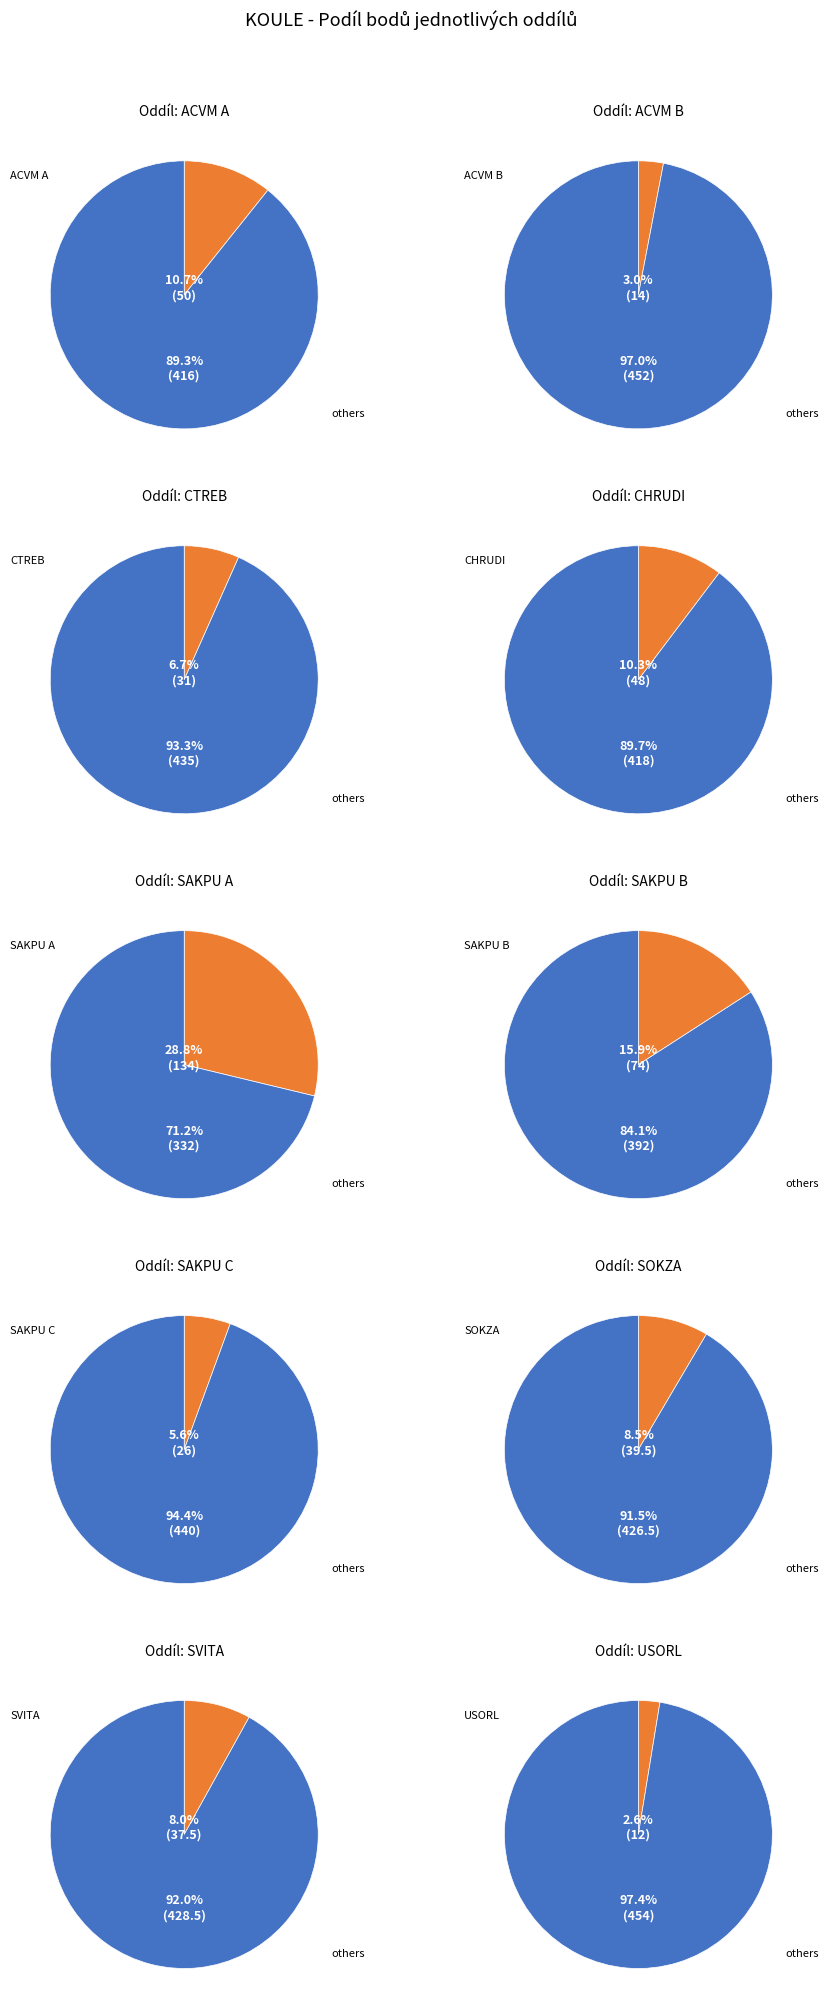

To the nearest percent, what percentage of the pie is CHRUDI?

10%